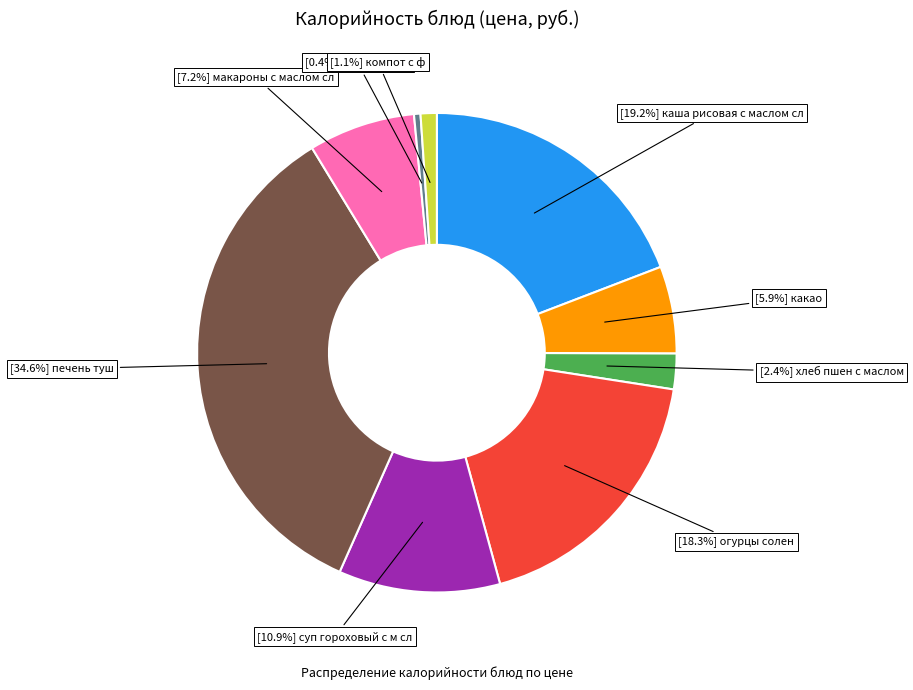

Does any single category account for the majority?

No